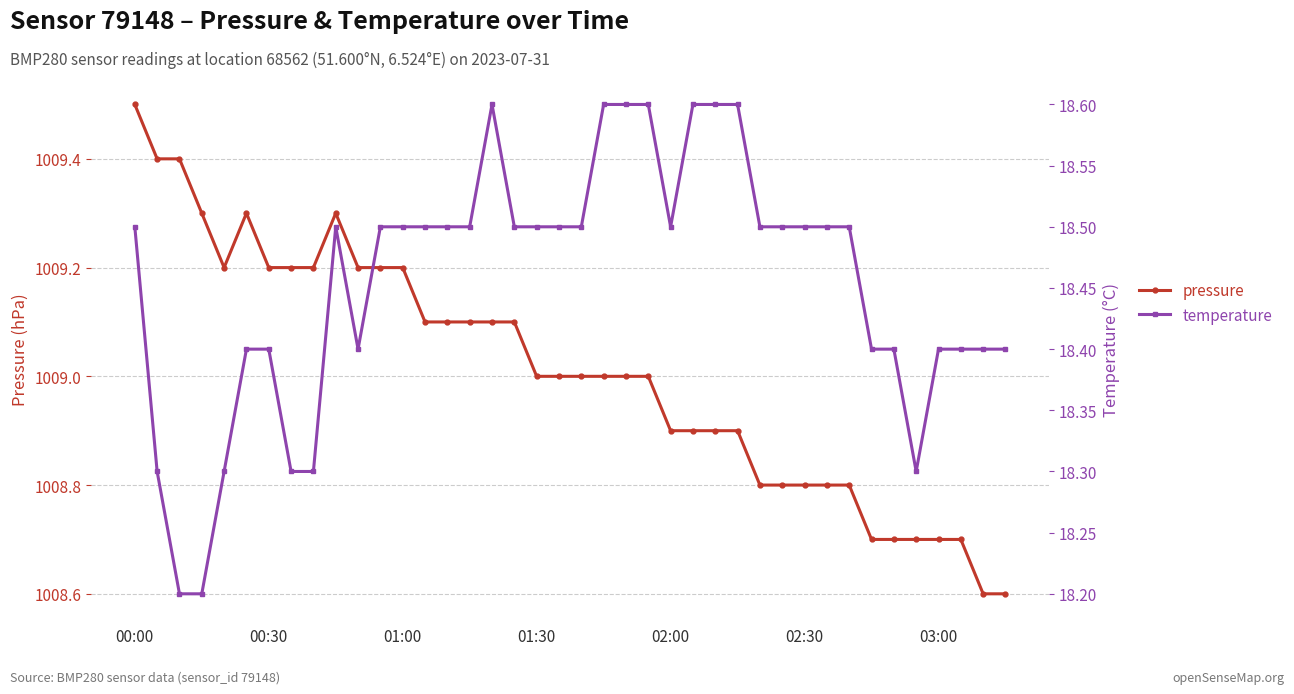

How many lines are shown in the chart?

2